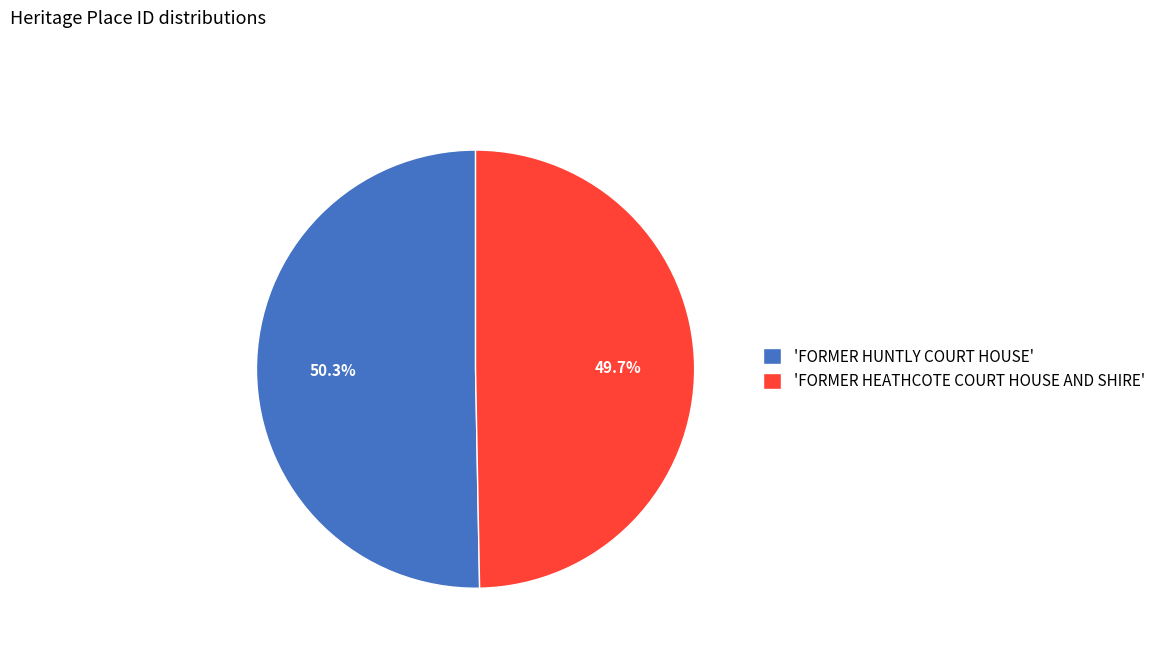

Which category has the smallest portion of the pie?

'FORMER HEATHCOTE COURT HOUSE AND SHIRE'